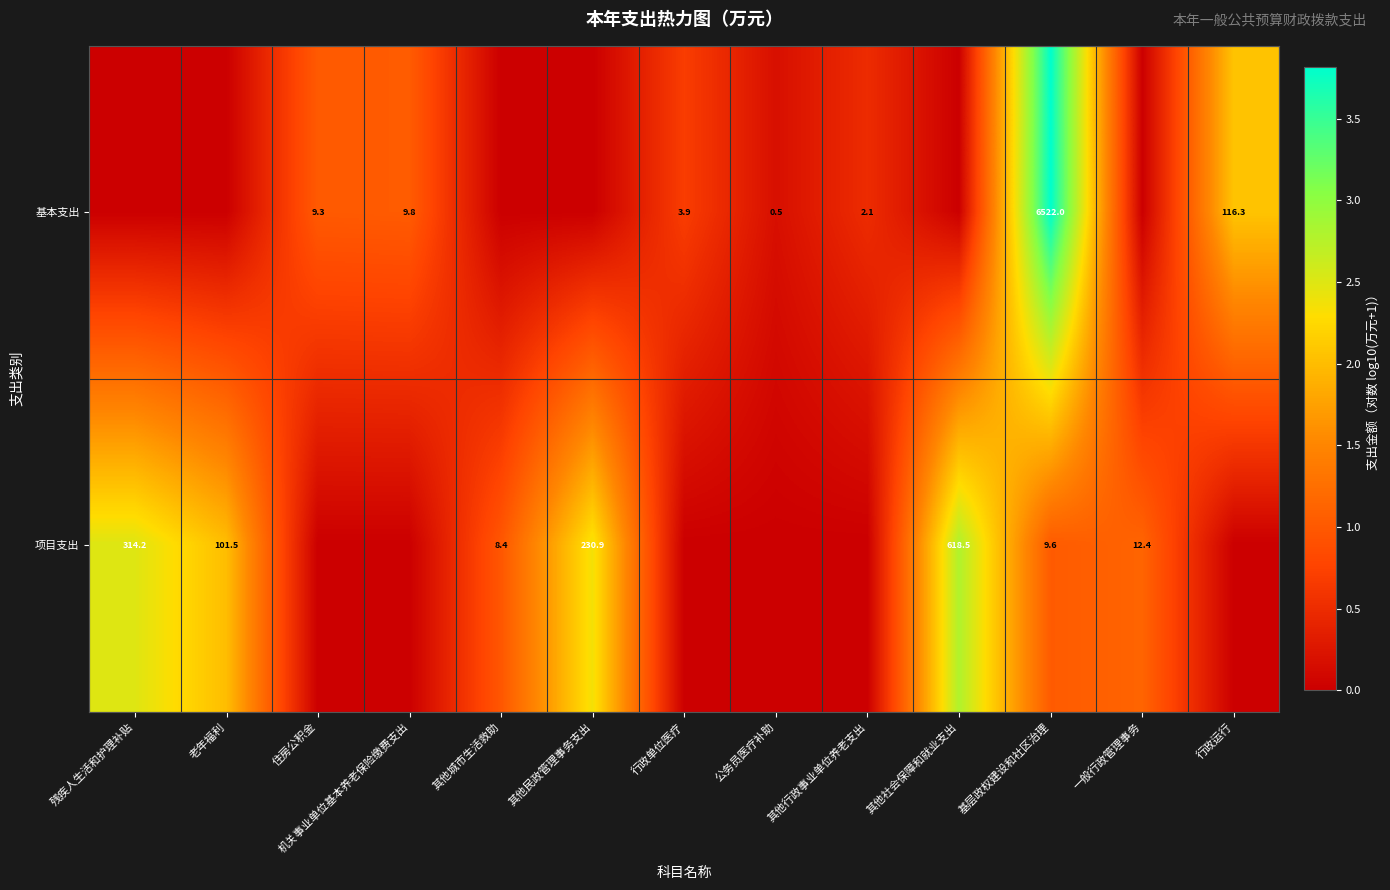

What is the difference between the 项目支出 values at 基层政权建设和社区治理 and 其他城市生活救助?

1.2